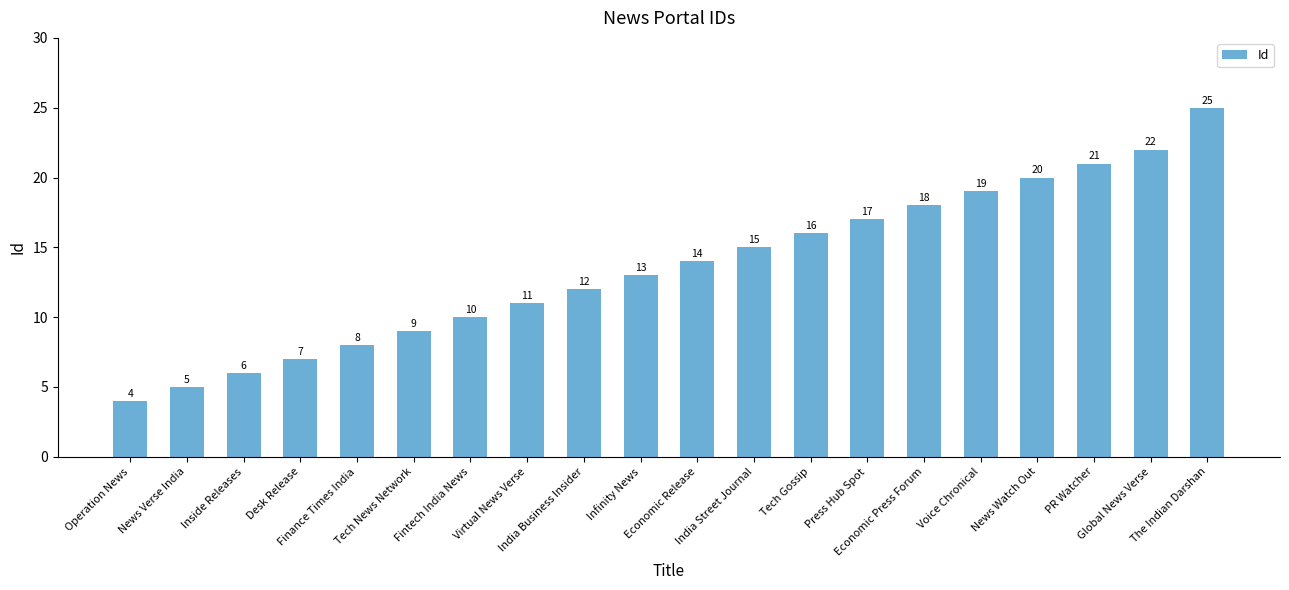

Approximately how many times larger is the value at Economic Press Forum compared to News Watch Out?

0.9